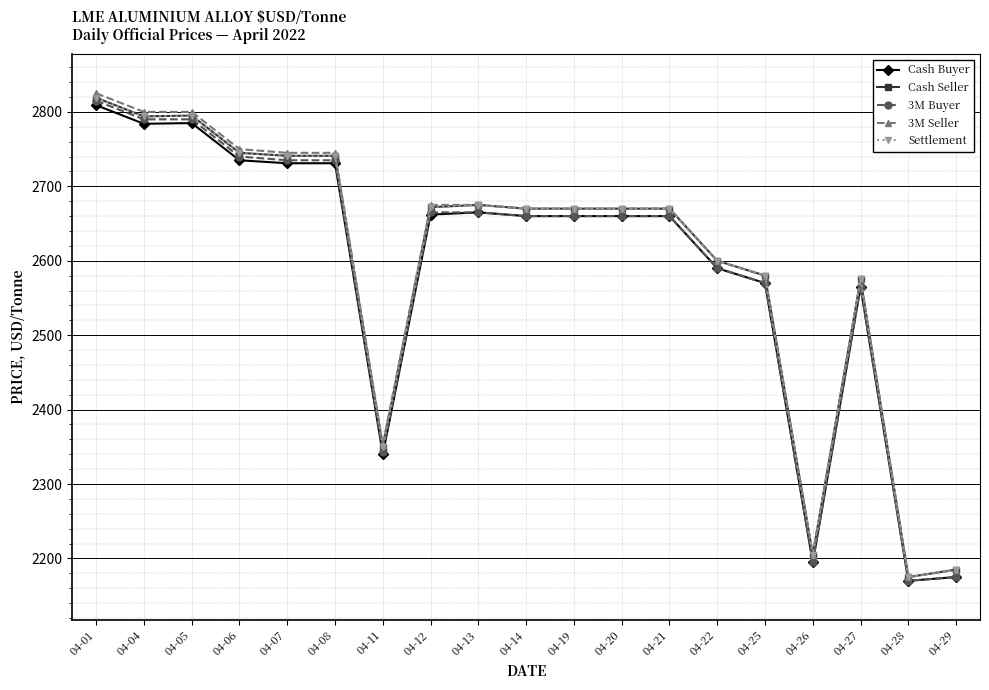

Which series has the largest total across all categories?

3M Seller